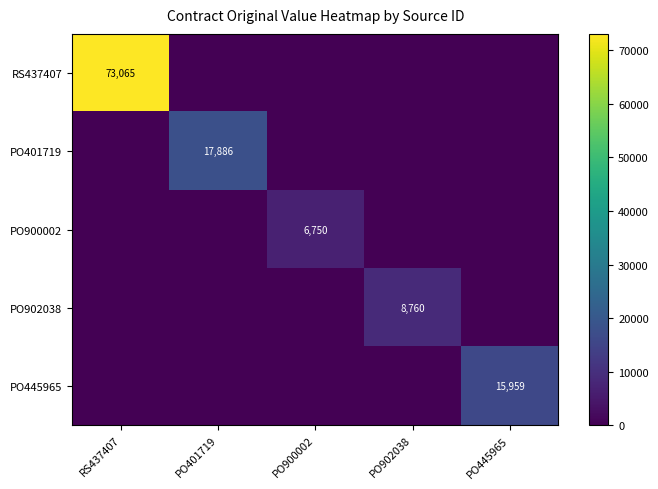

True or false: PO401719 has a value of 5694 at PO401719.

False